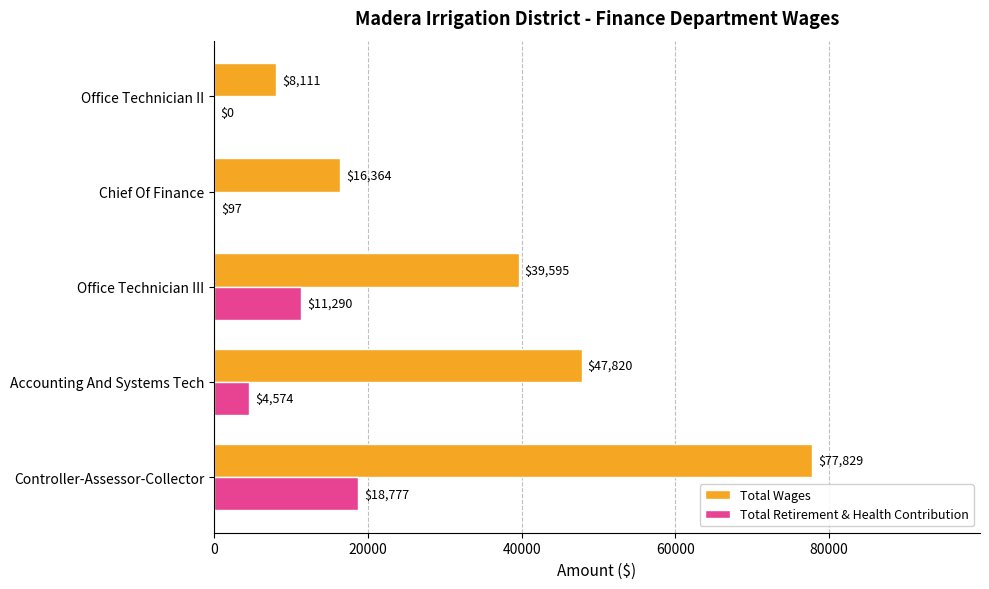

What is the total value across all series at Office Technician II?

8111